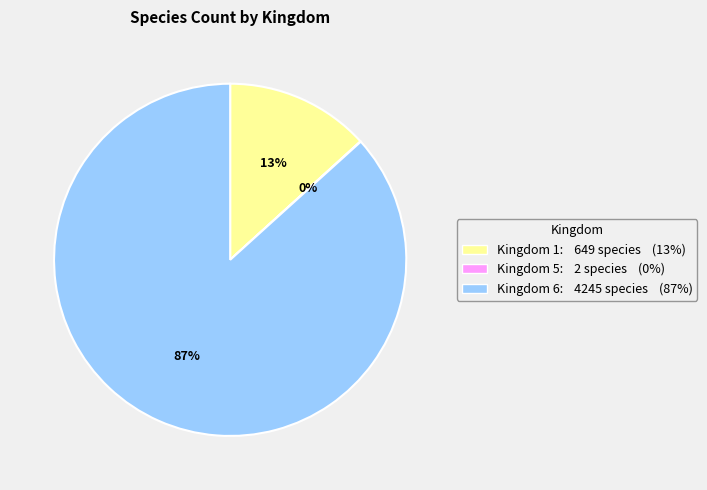

To the nearest percent, what is the difference between the largest and smallest slice percentages?

87%